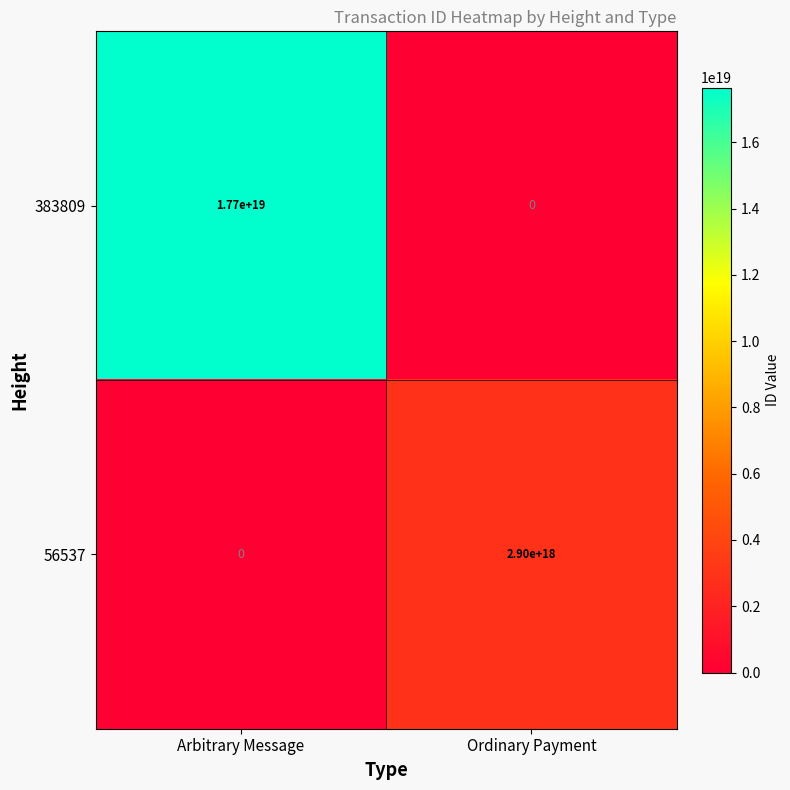

Which series has the largest total across all categories?

383809